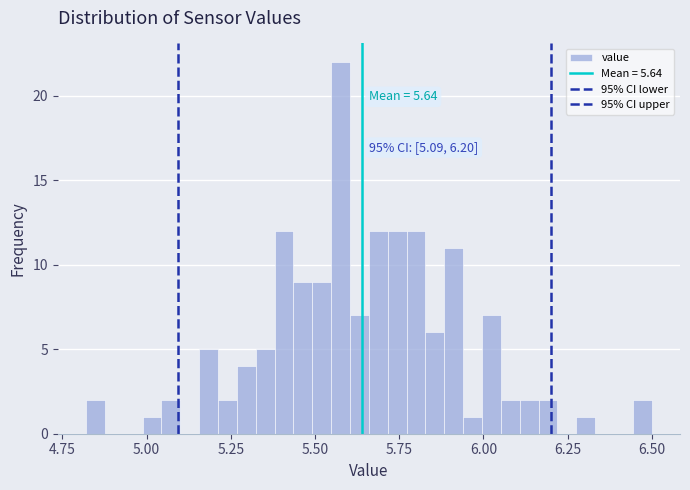

Read against the x-axis, roughly where is the centre of the tallest bar?

5.60